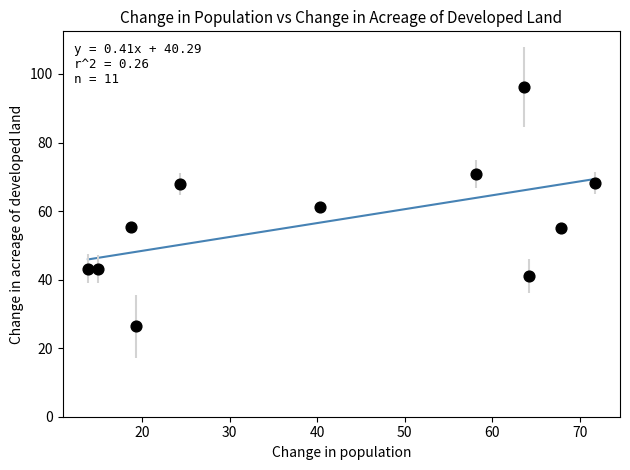

What is the average Y value?

57.1